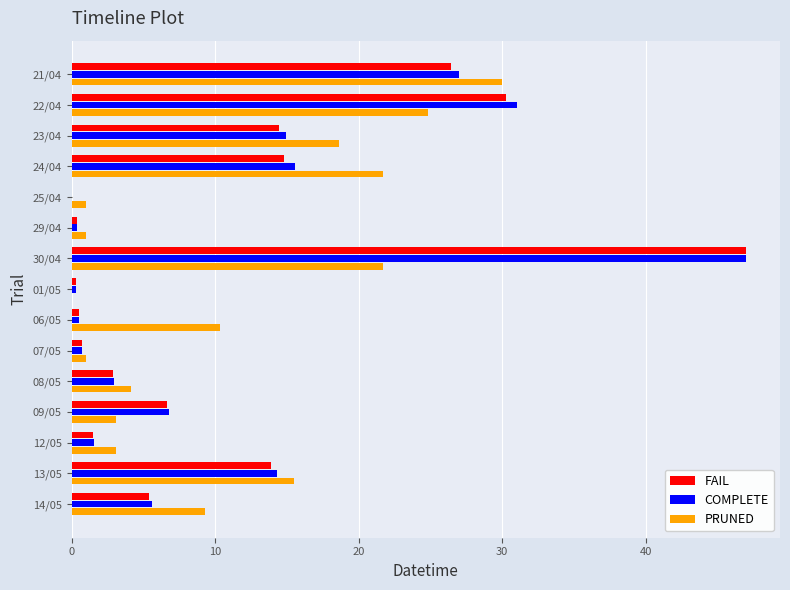

At which category is the sum across all series the highest?

30/04